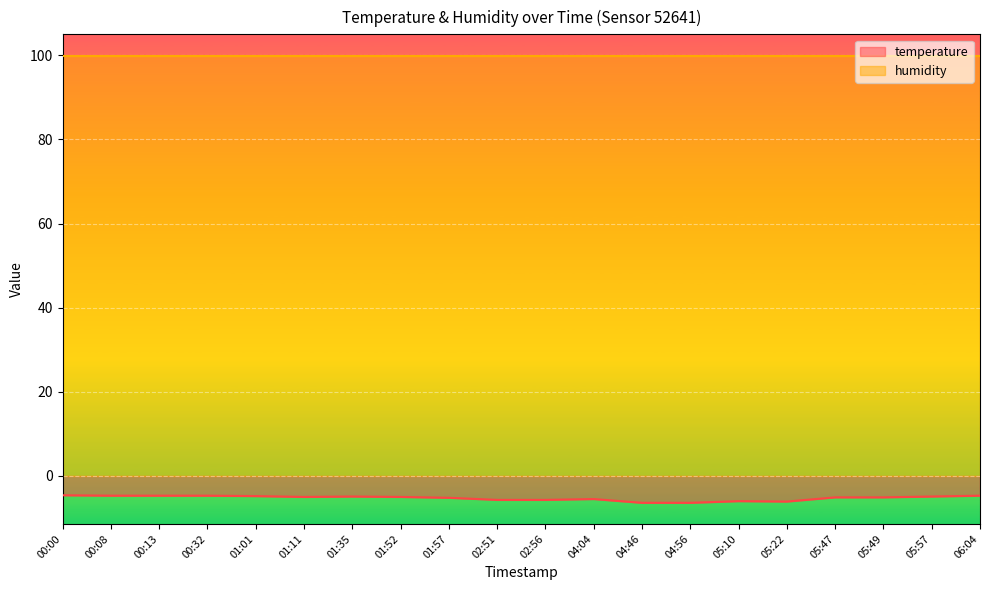

Does the chart display data point markers on the line(s)?

No